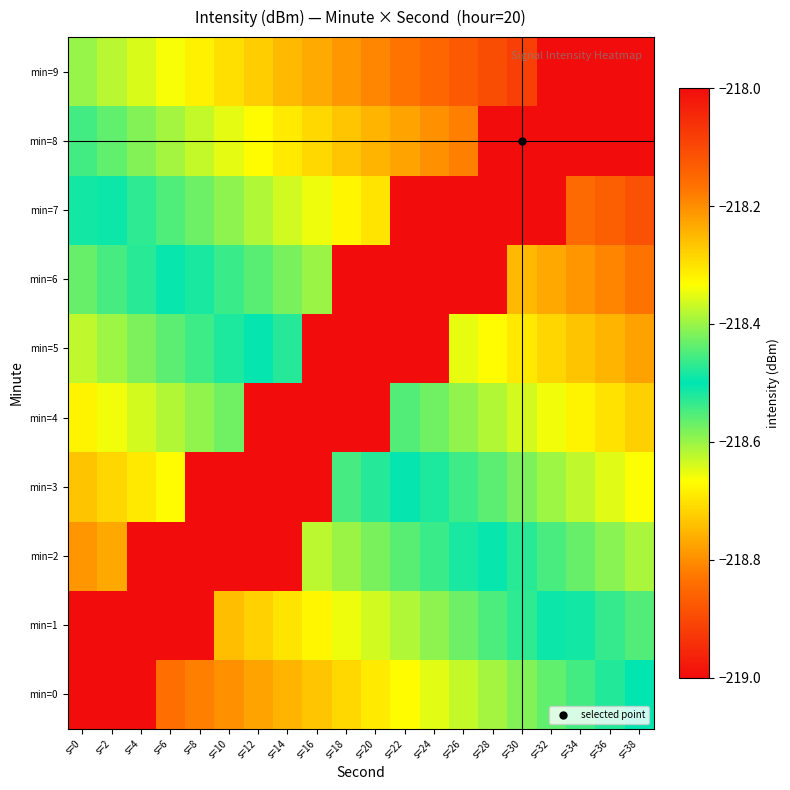

At which category is the sum across all series the highest?

s=38